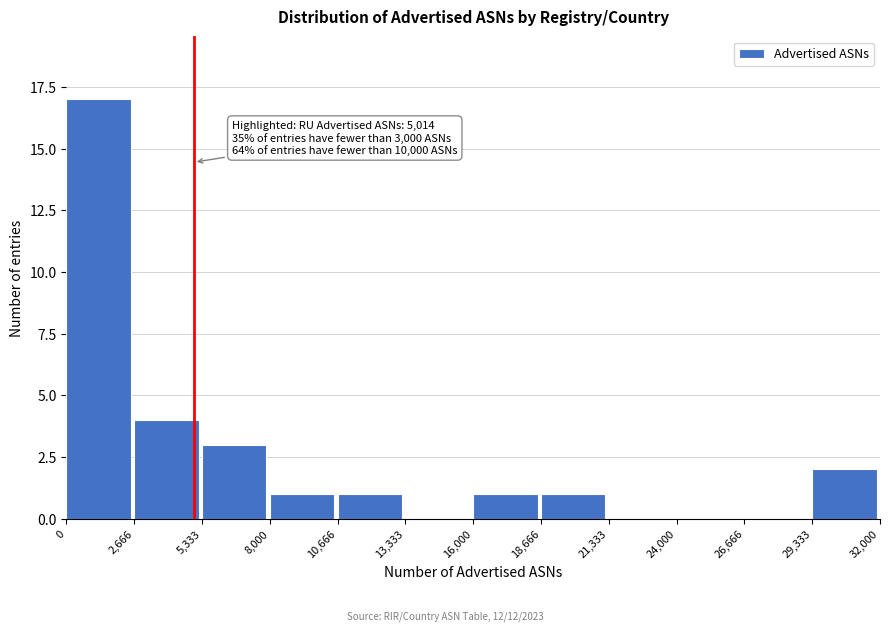

Which range on the x-axis has the tallest bar?

0 to 2,666